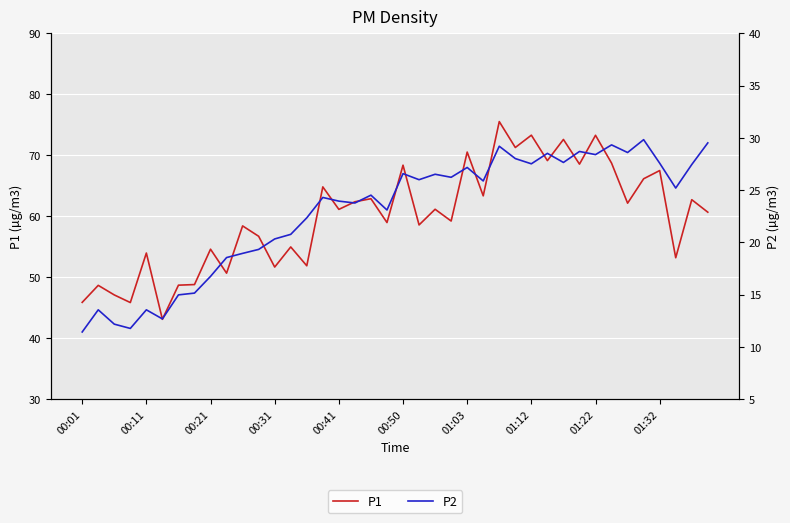

What is the minimum value shown in the chart?

11.4